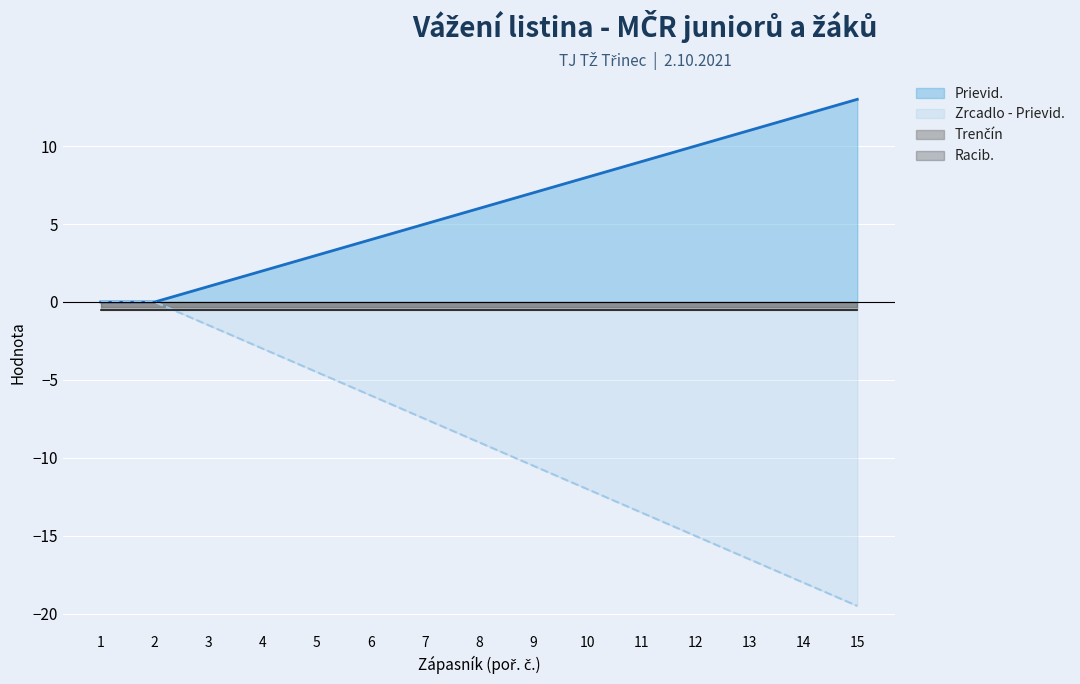

How many values in Prievid. (line) are above zero?

13